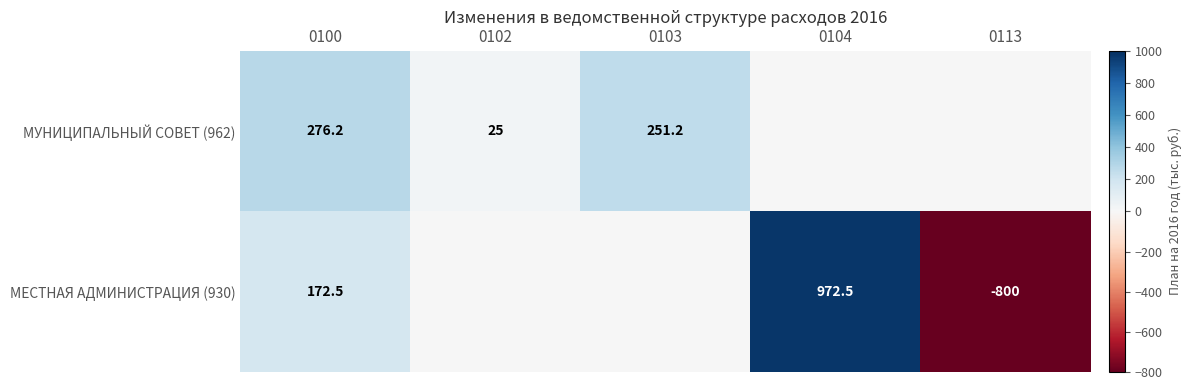

True or false: МЕСТНАЯ АДМИНИСТРАЦИЯ (930) has a value of 972.5 at 0104.

True